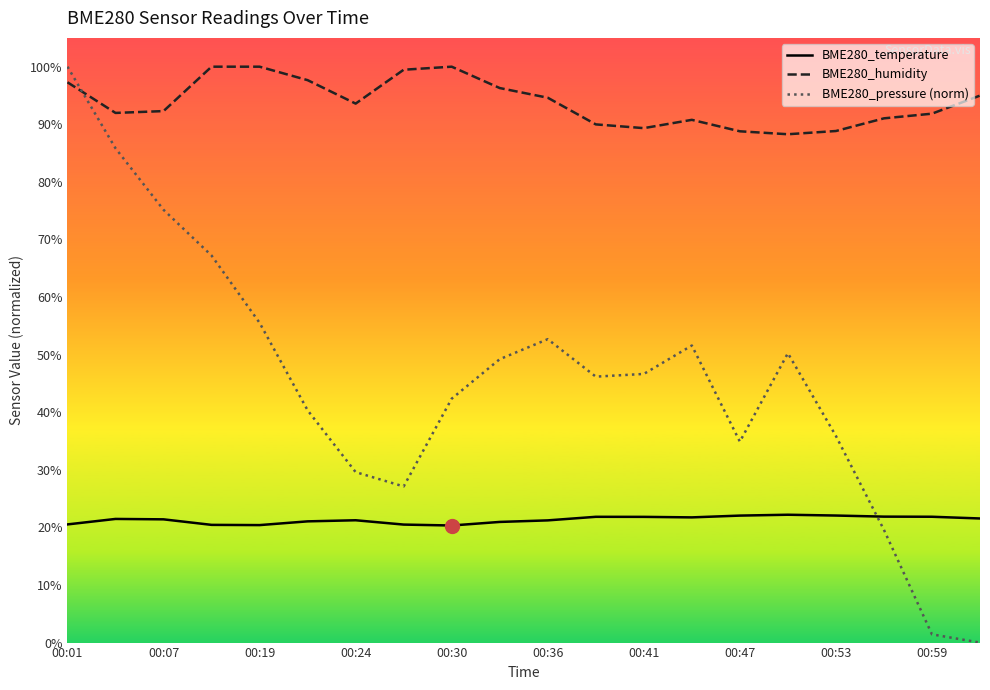

List the series in order of their peak value, highest first.

BME280_humidity, BME280_pressure (norm), BME280_temperature